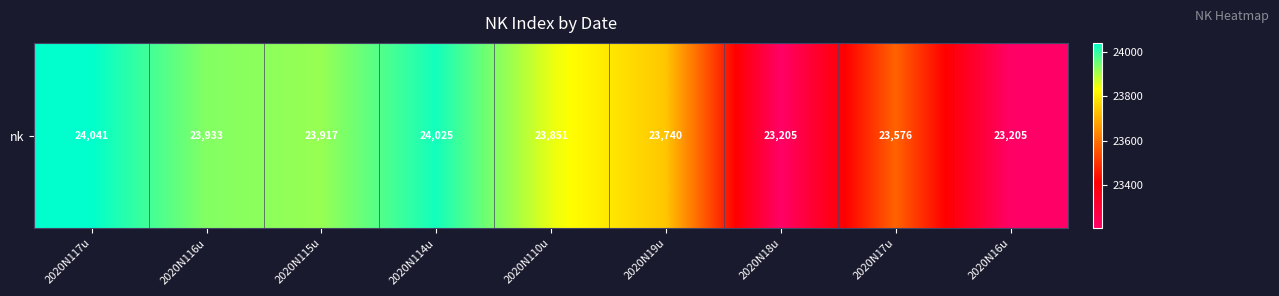

What is the sum of the values at 2020N114u and 2020N19u?

47765.0